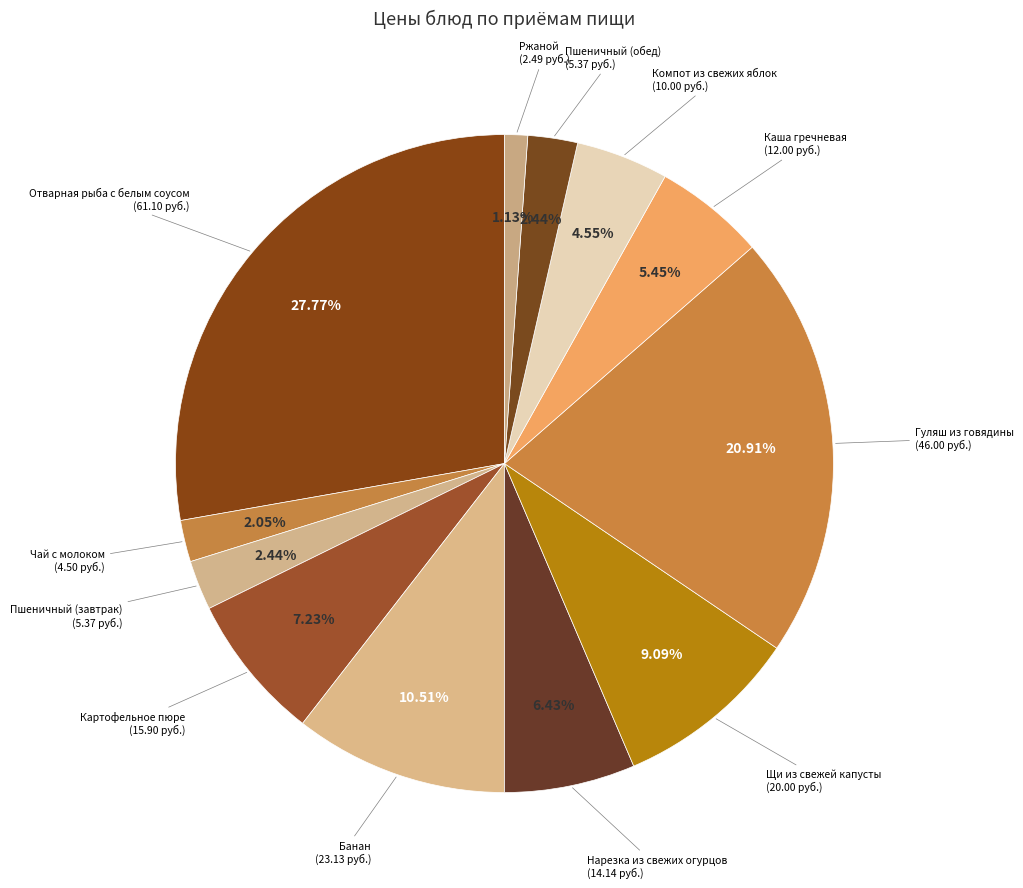

Which slice is the largest?

Отварная рыба с белым соусом